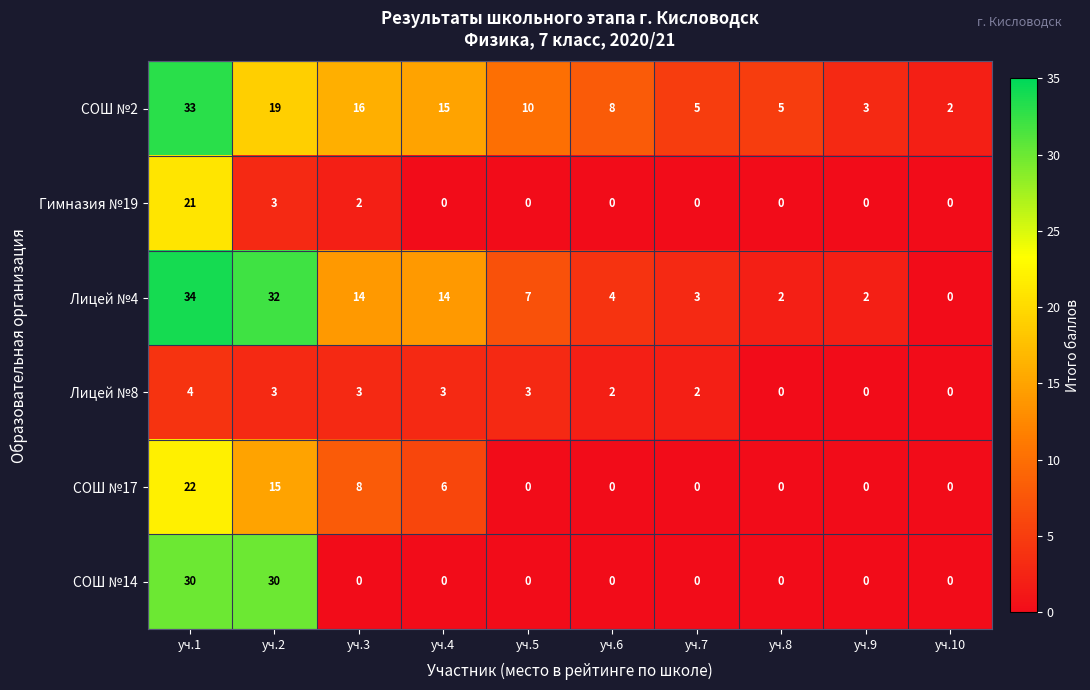

What is the maximum value shown in the chart?

34